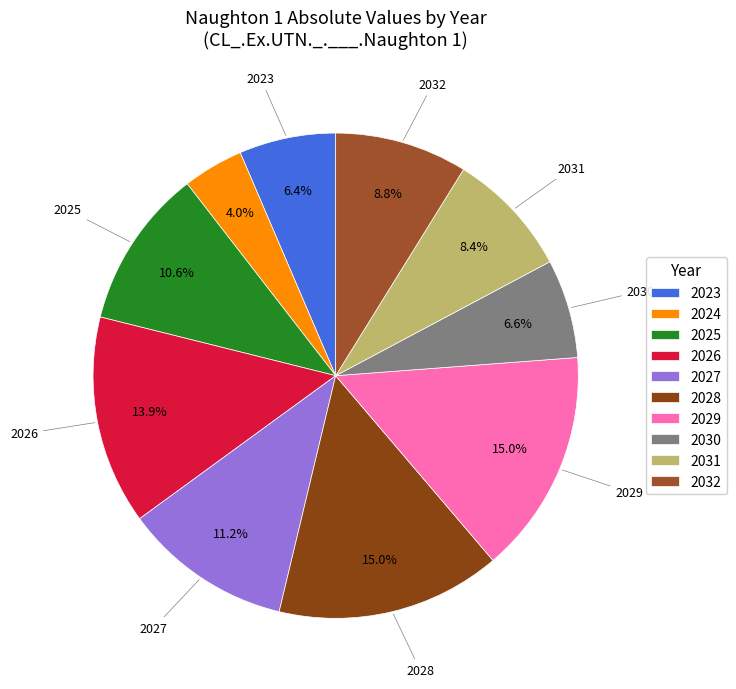

Between 2031 and 2026, which is larger?

2026